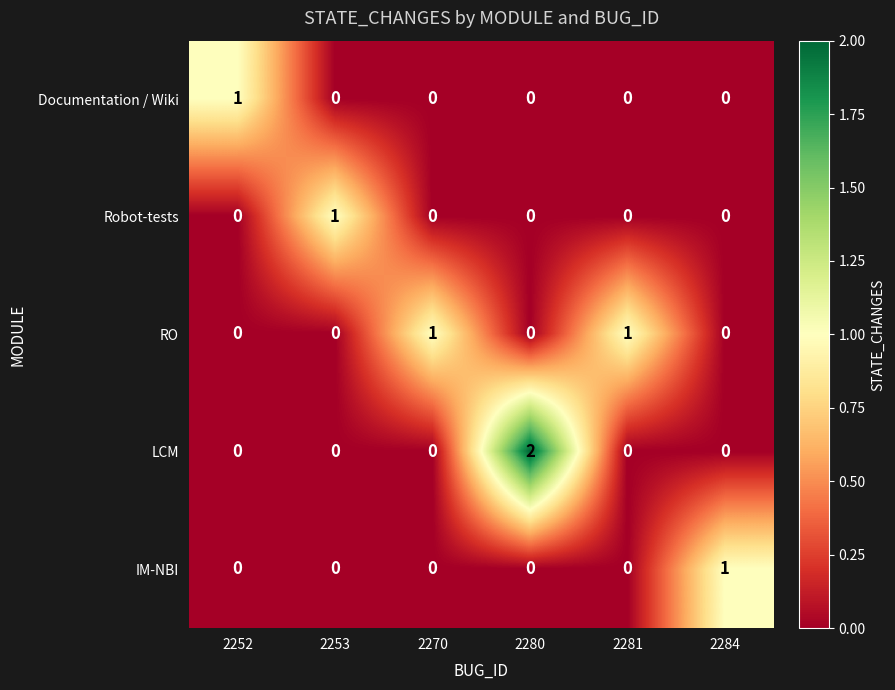

How many positive values does the LCM series have?

1